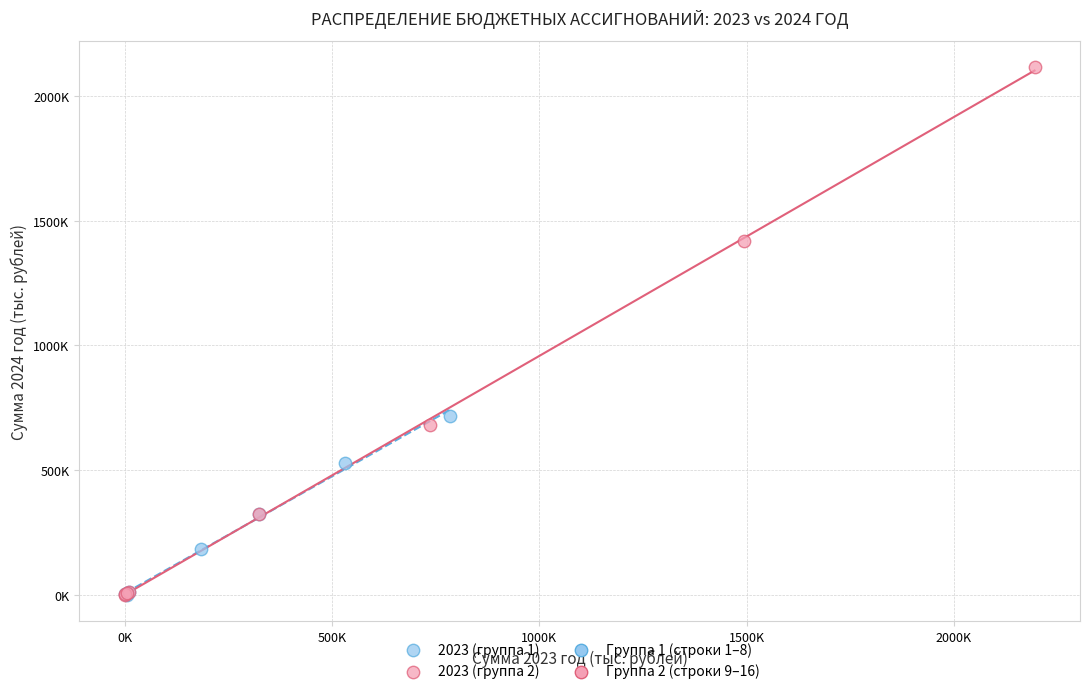

Which series reaches the maximum Y coordinate?

2023 (группа 2)